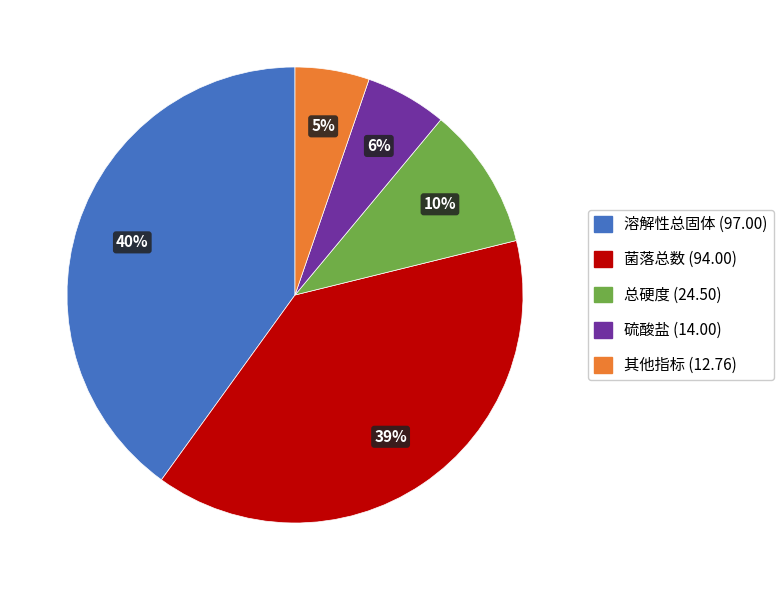

To the nearest percent, what is the difference between the largest and smallest slice percentages?

35%